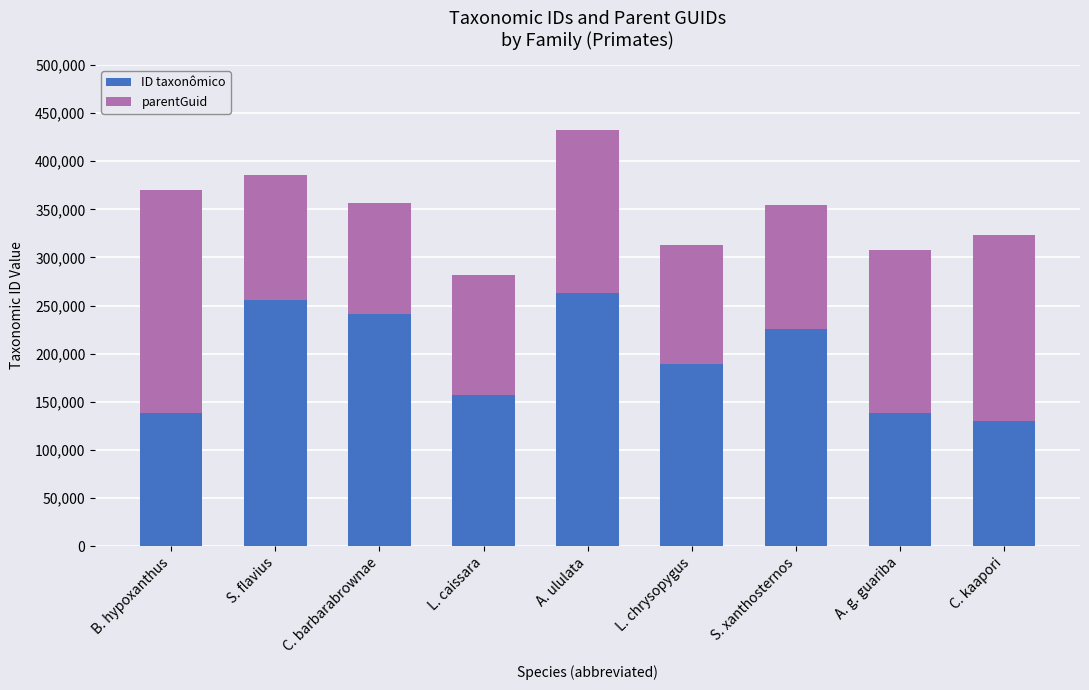

What is the maximum value for ID taxonômico?

263391